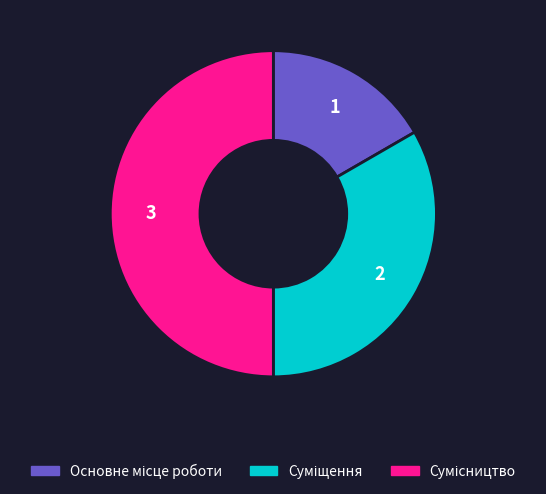

How many slices are in this pie chart?

3